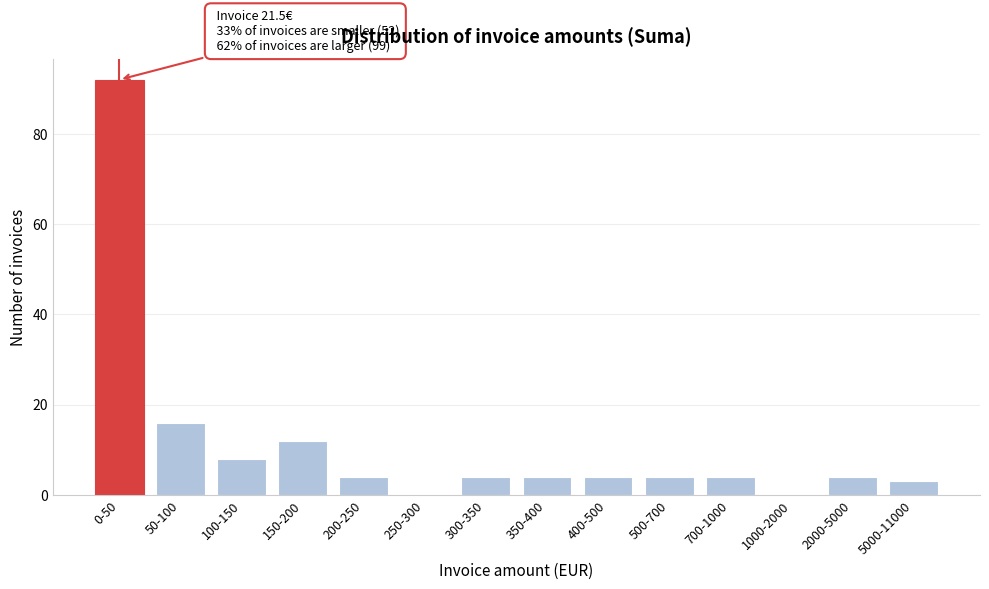

Reading right to left, extract all data points from this chart.

5000-11000=3	2000-5000=4	1000-2000=0	700-1000=4	500-700=4	400-500=4	350-400=4	300-350=4	250-300=0	200-250=4	150-200=12	100-150=8	50-100=16	0-50=92